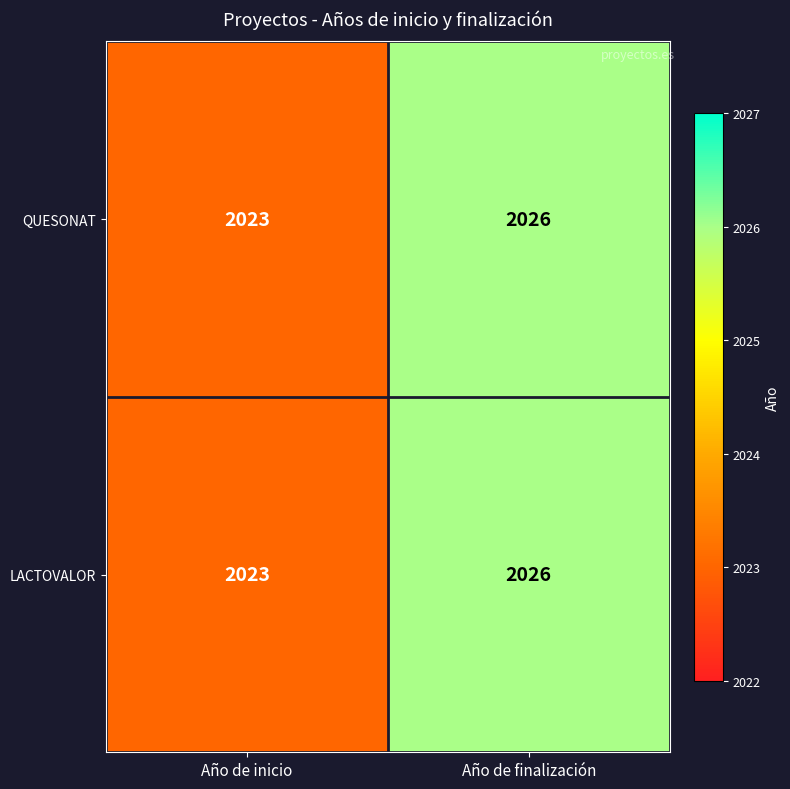

At which category is the sum across all series the highest?

Año de finalización